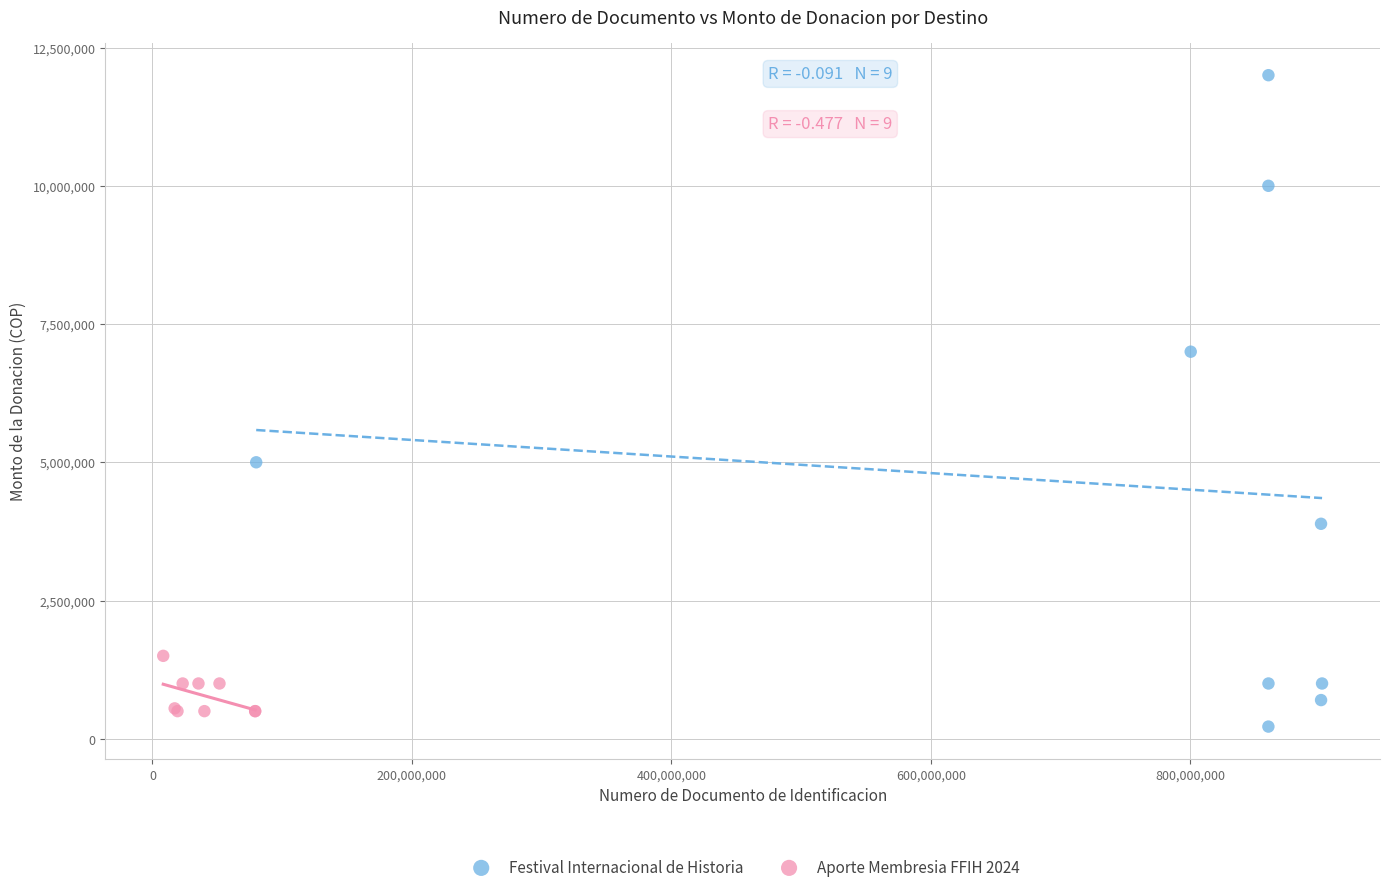

Which series has the largest Y range (max minus min)?

Festival Internacional de Historia